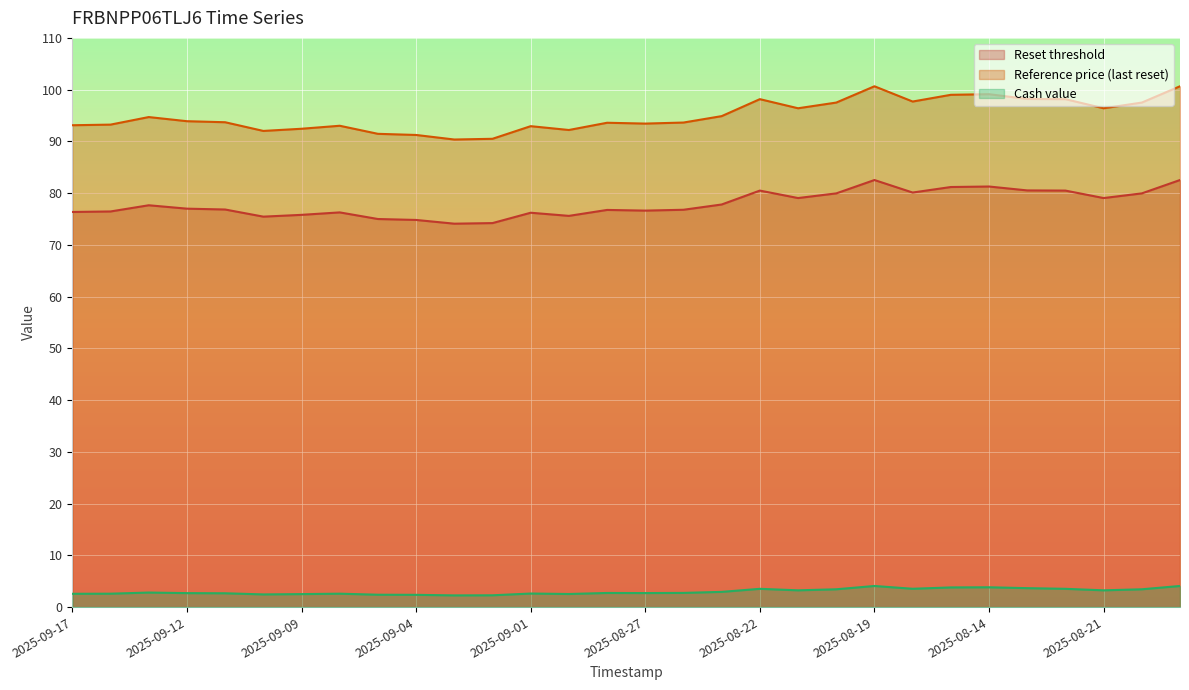

Which series has the largest total across all categories?

Reference price (last reset)